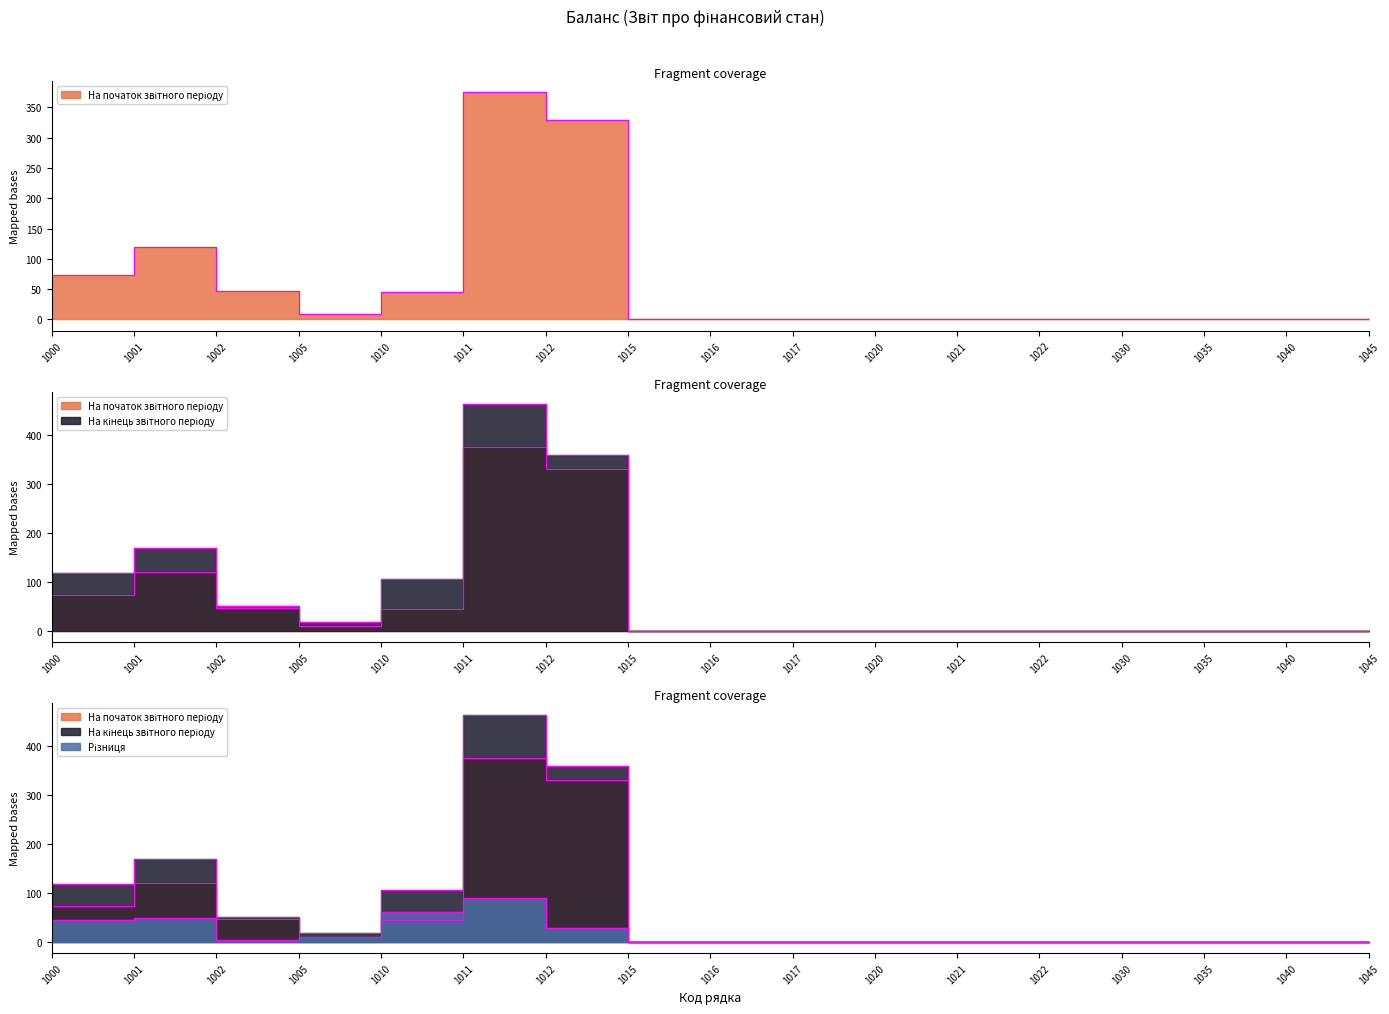

At 1001, list the series in order from largest to smallest.

На кінець звітного періоду, На початок звітного періоду, Різниця